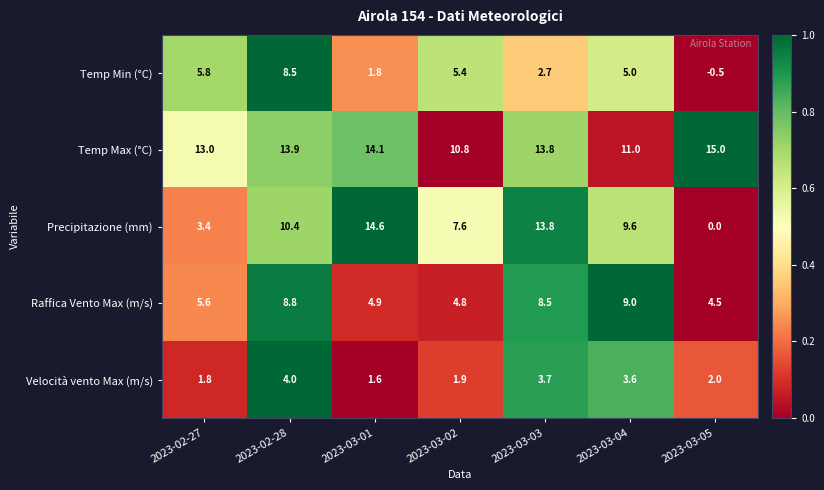

What is the difference between the second highest and minimum values in the Raffica Vento Max (m/s) series?

4.3